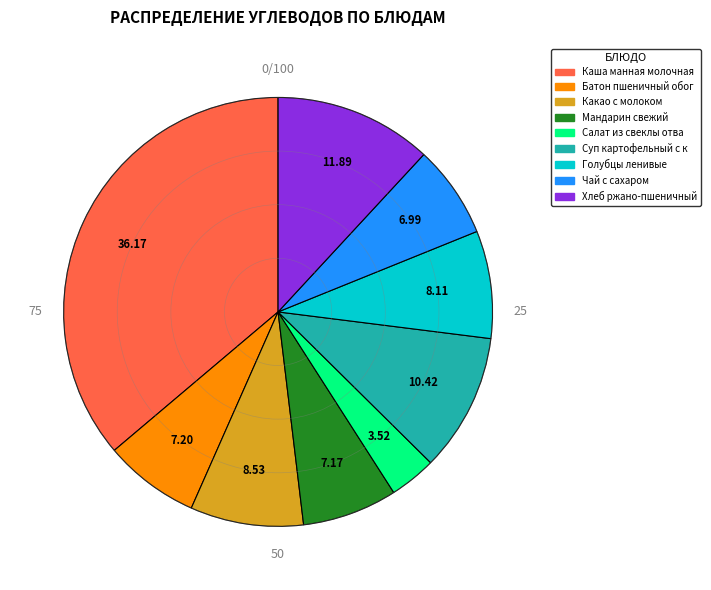

Does any single category account for the majority?

No